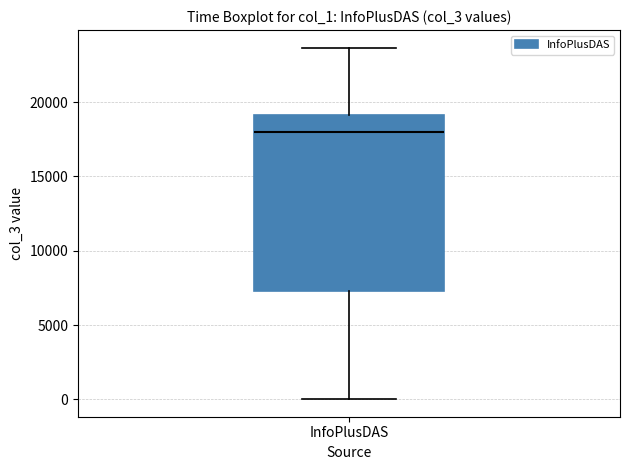

Transcribe this box plot: give where the median line is, the range the box spans, and where the two whiskers end, as read against the y-axis. The values are not printed on the chart, so give them approximately, as read against the axis.

median 18000, box 7500 to 19000, whiskers 0 to 23500